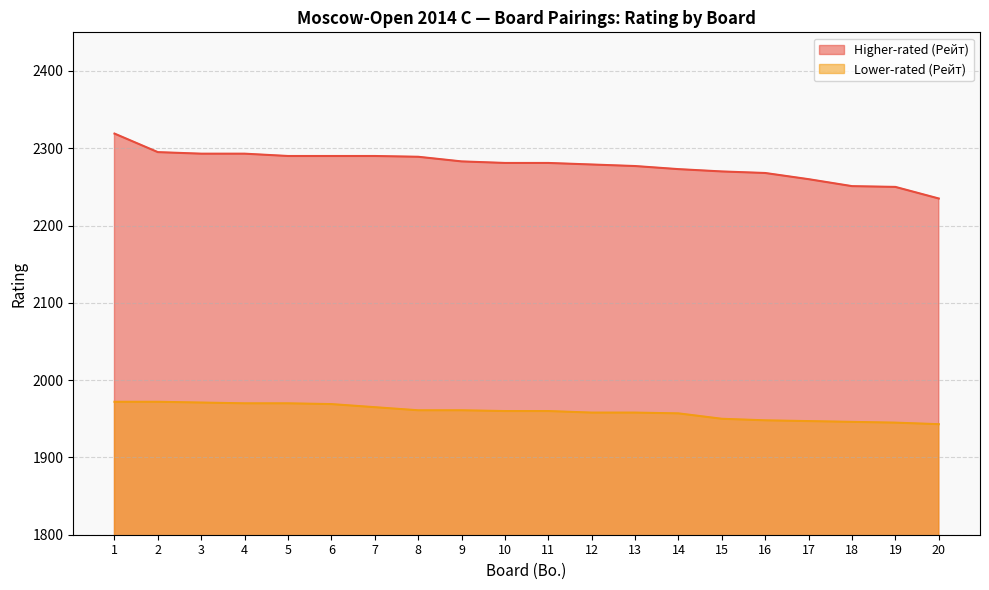

What is the value of the Lower-rated (Рейт) point at the 15th from the left?

1950